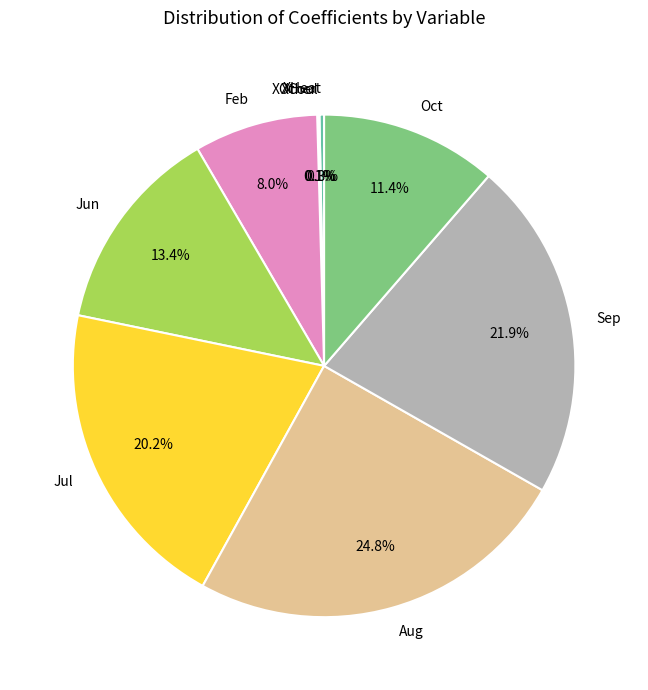

Does Sep account for over 50% of the chart?

No